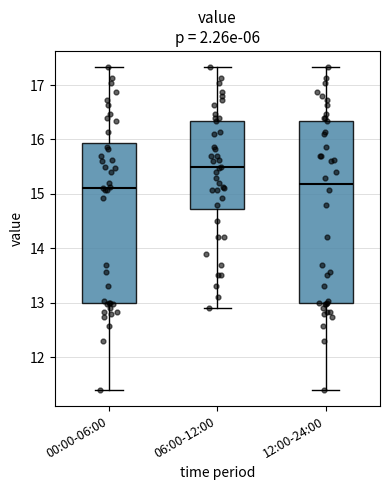

Which box is the tallest, from its lower edge to its upper edge?

12:00-24:00